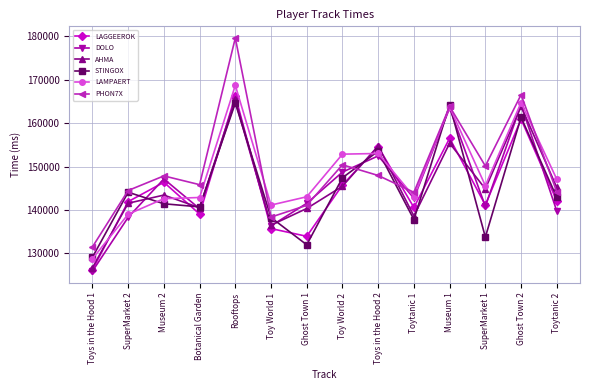

What is the label of the 11th point from the left?

Museum 1